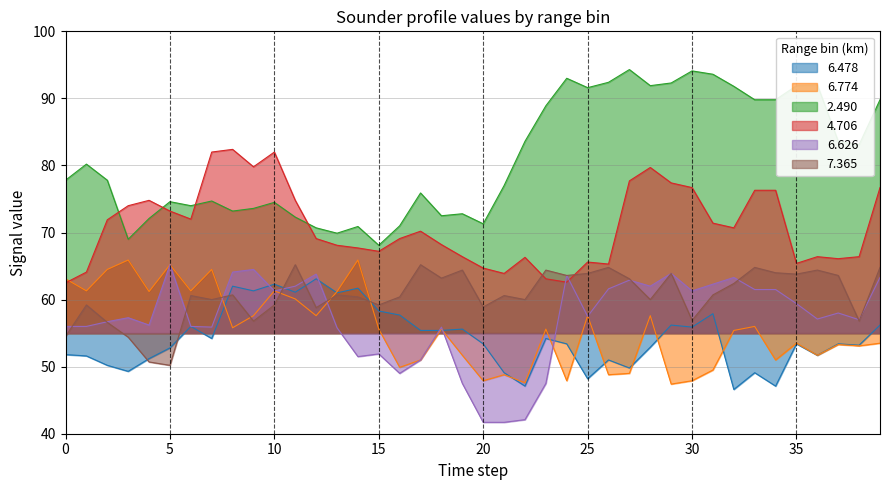

The value of 6.478 at 5 is 52.8. True or false?

True